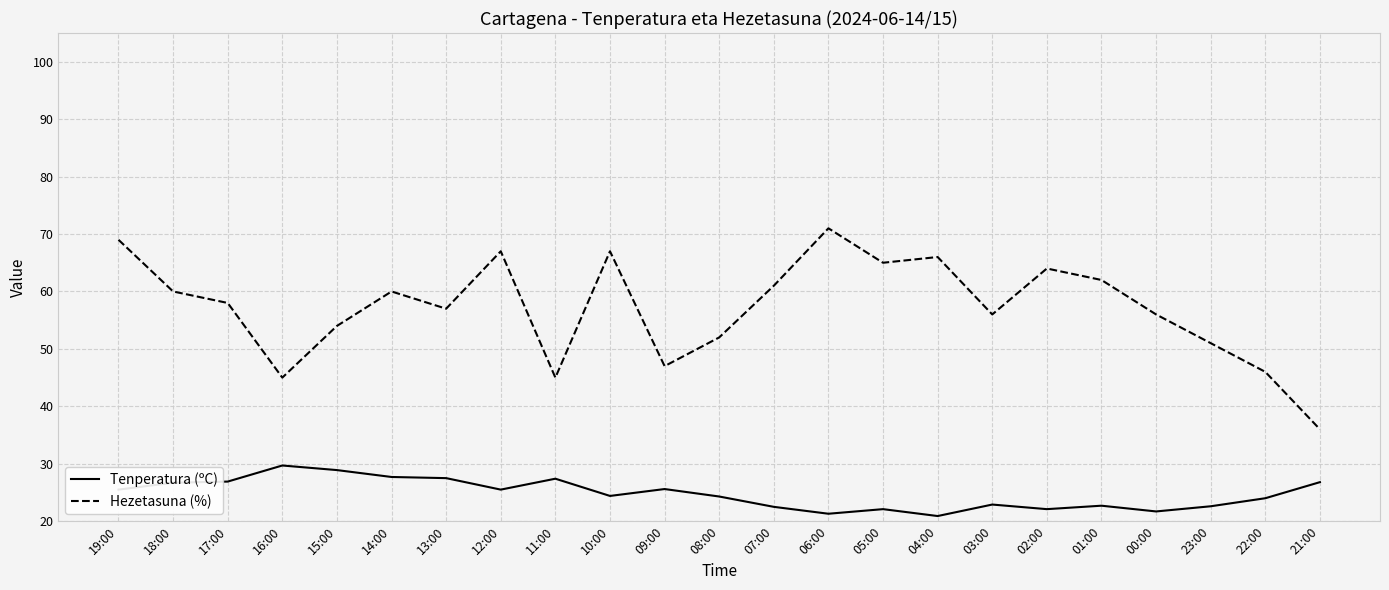

Rank the series by their average value, from highest to lowest.

Hezetasuna (%), Tenperatura (ºC)